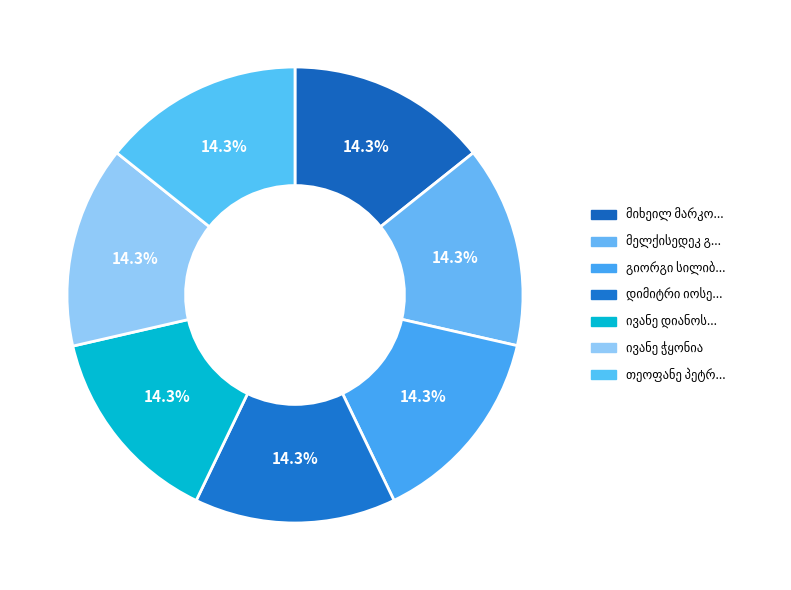

To the nearest percent, what percentage of the pie is მელქისედეკ გიორგის ძე კვირკველია?

14%